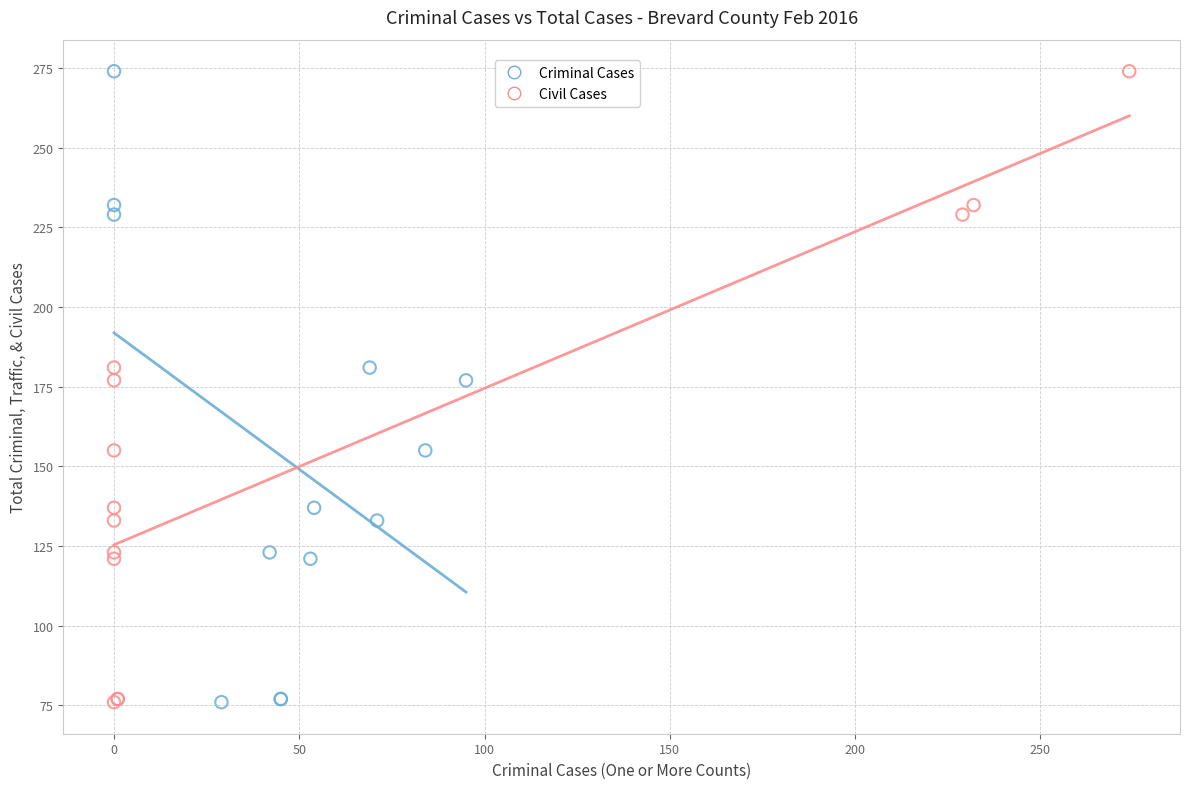

What are all the series names shown in the legend?

Criminal Cases, Civil Cases